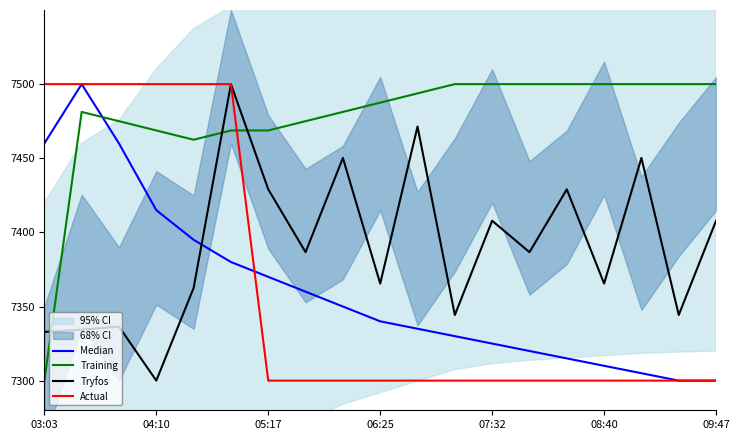

What is the maximum value for Tryfos?

7500.0